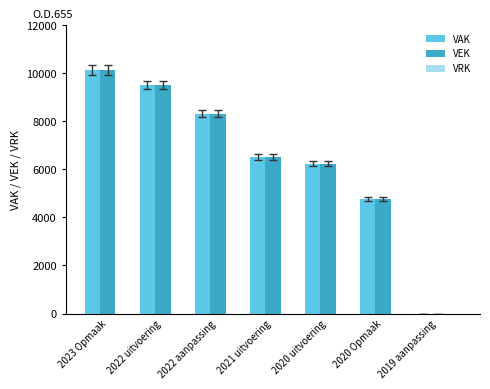

How many data points does each series have?

7